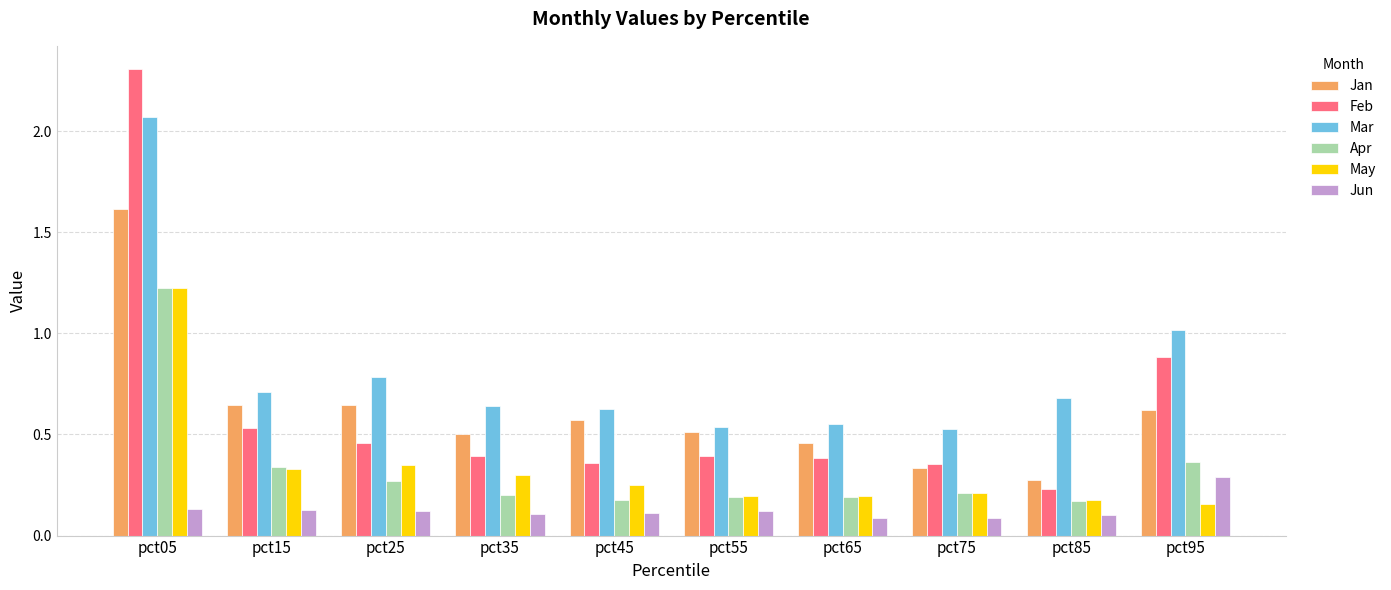

Where is Jan nearest to the value 0?

pct85